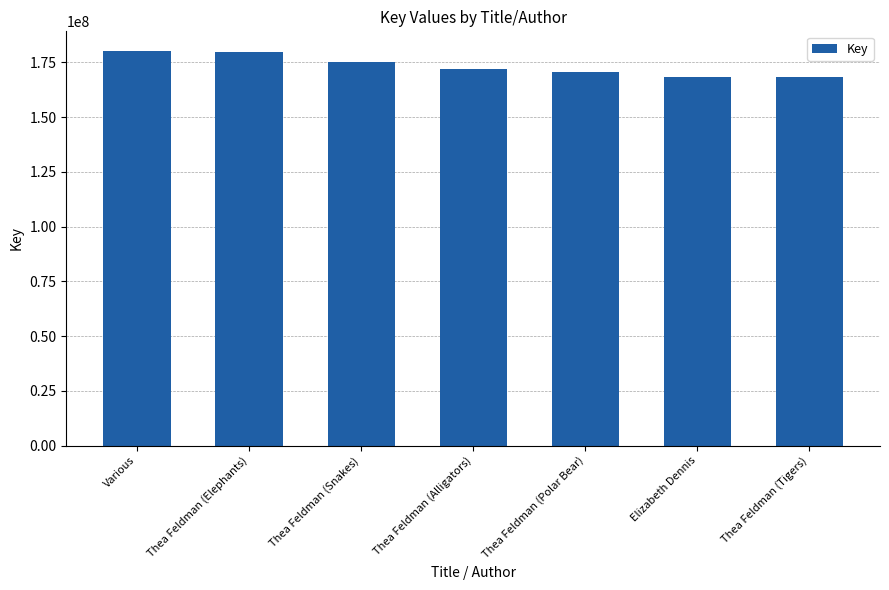

What value does the data have at Thea Feldman (Snakes)?

175165663